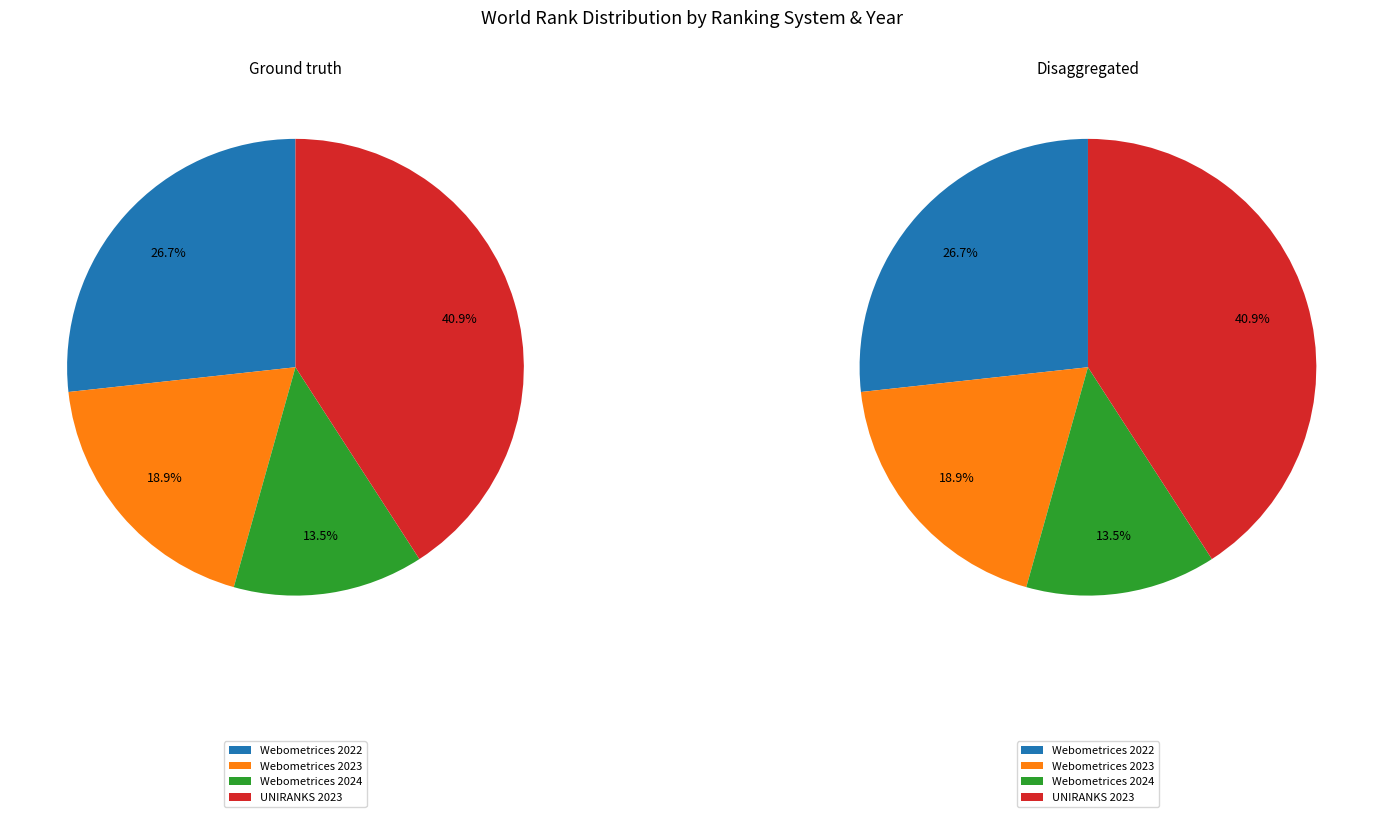

How many segments does this pie chart have?

4